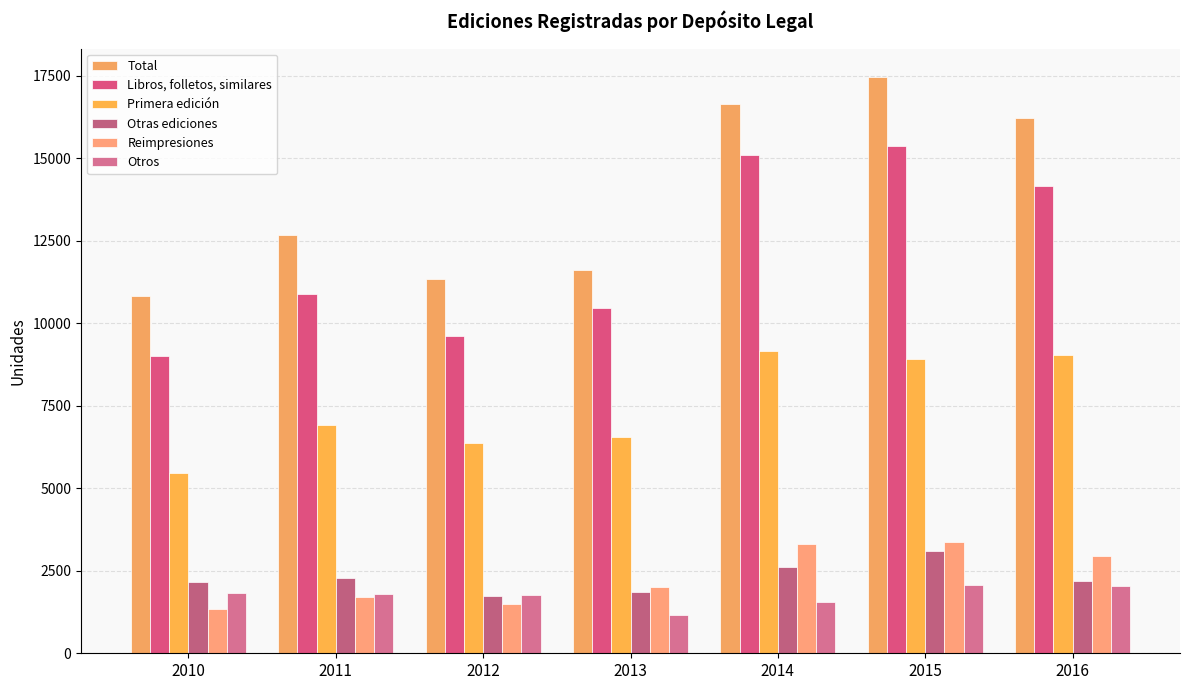

How many groups of bars are there?

7